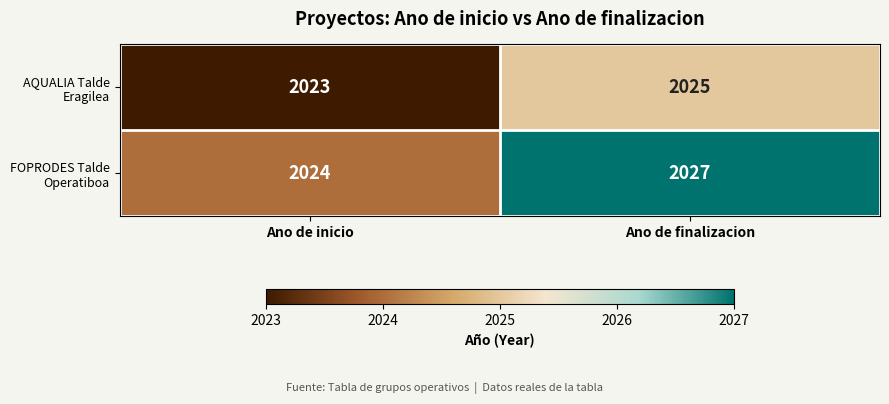

Between Ano de inicio and Ano de finalizacion, which series saw the biggest shift?

FOPRODES Talde Operatiboa